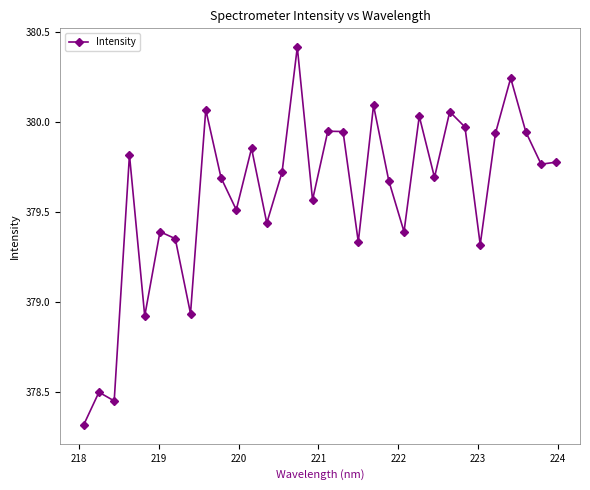

What is the difference between the maximum and minimum values?

2.1